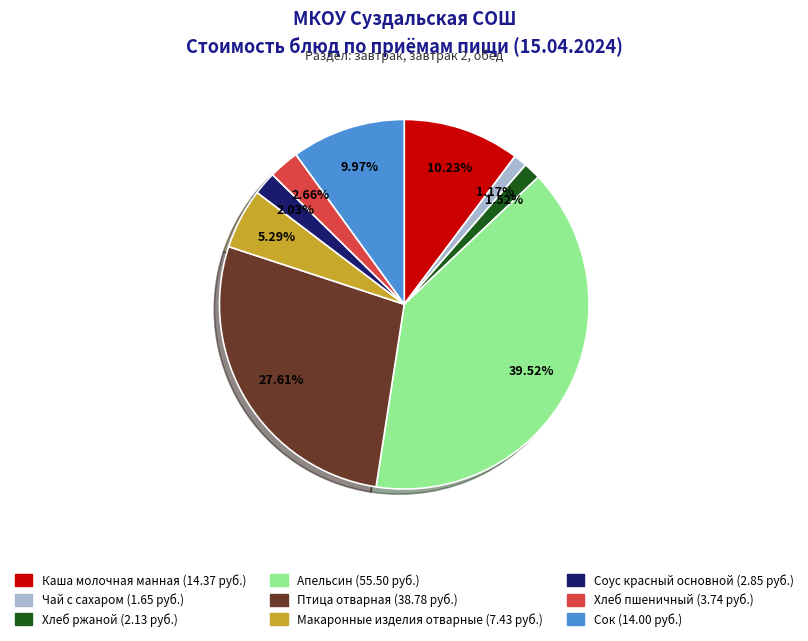

How much of the chart is everything except Хлеб пшеничный?

97.3%